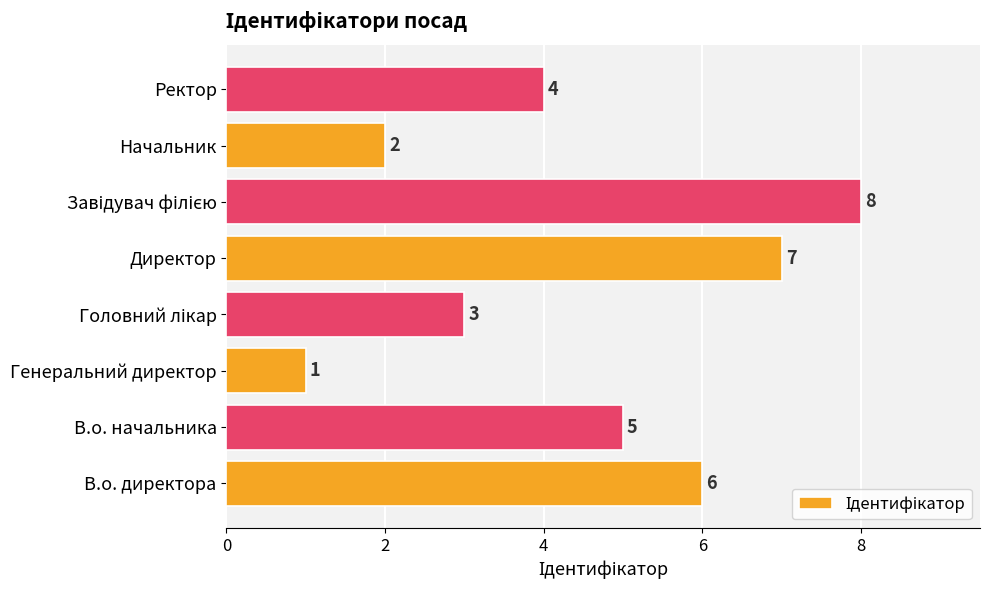

How many values are between 3 and 7?

5